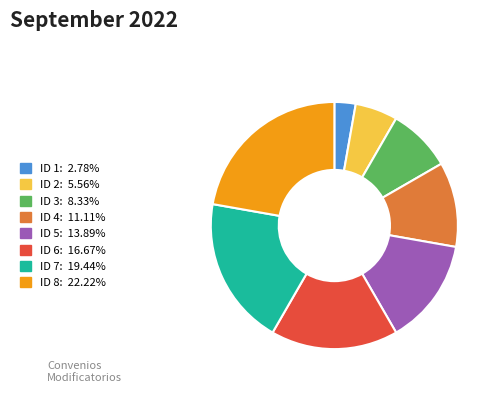

Is there a majority slice in this chart?

No